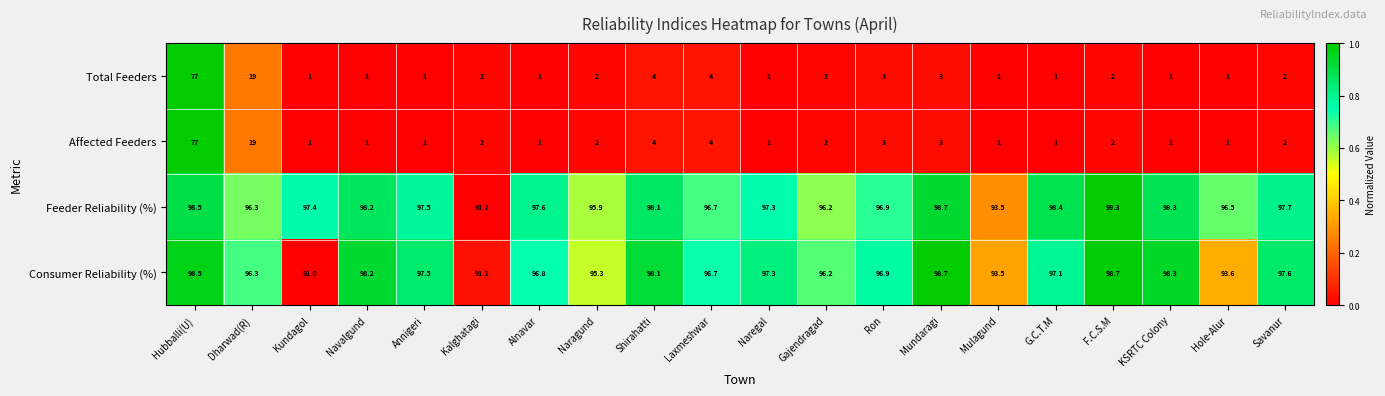

Which series has the largest total across all categories?

Feeder Reliability (%)